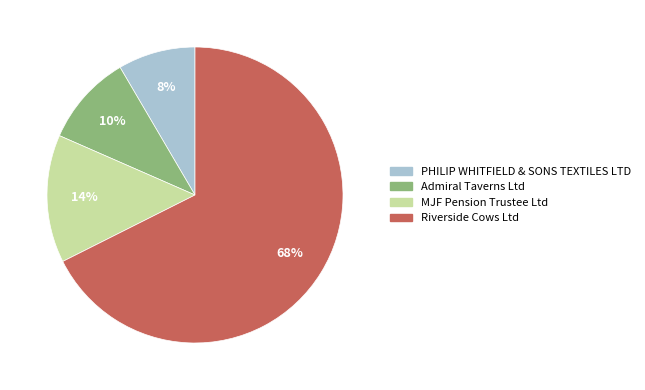

What percentage is the Riverside Cows Ltd slice, to the nearest percent?

68%